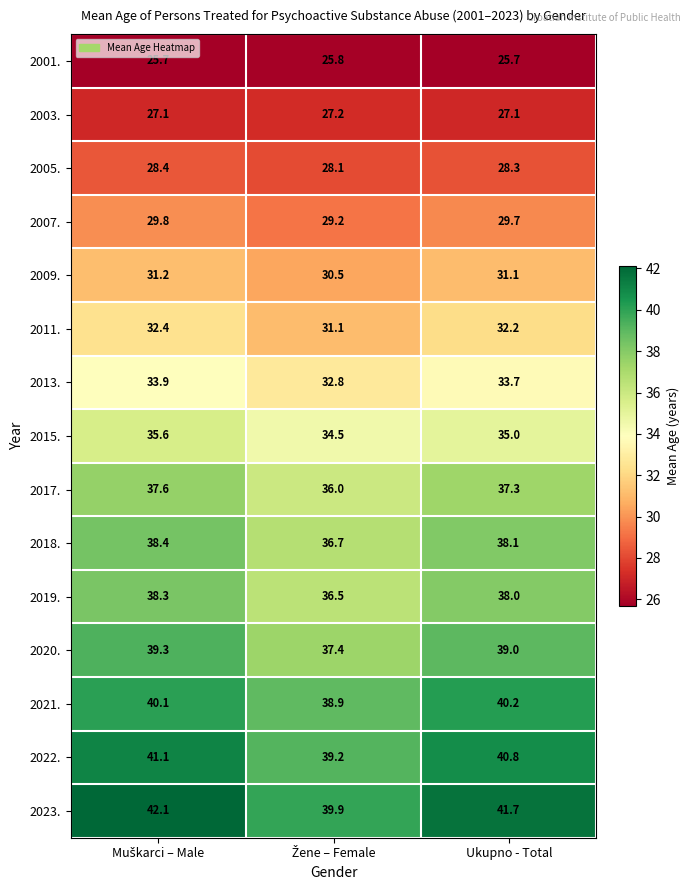

Count the number of data series in this chart.

15